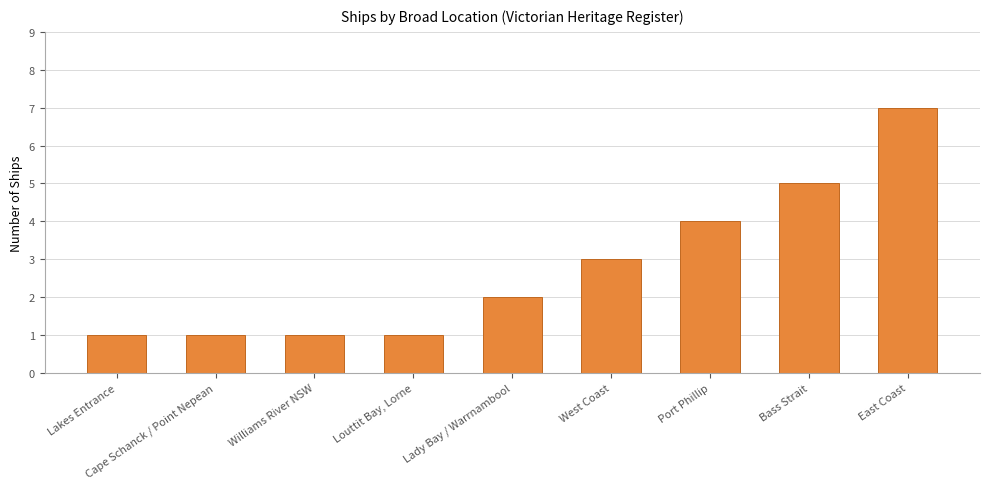

What is the difference between the values at Lady Bay / Warrnambool and Lakes Entrance?

1